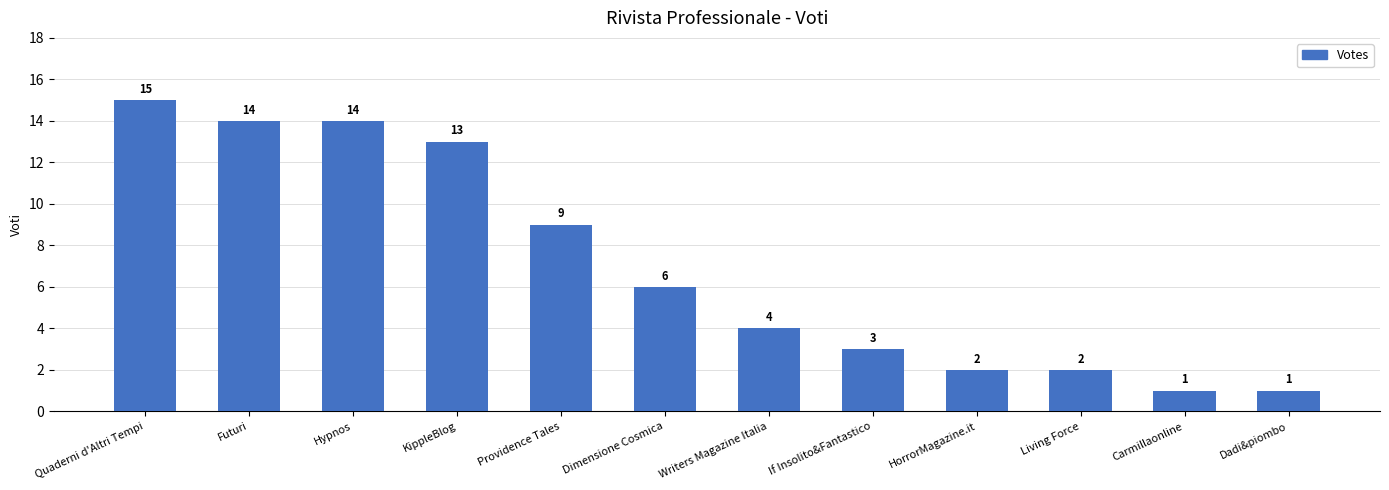

Is it true that the value at Dadi&piombo is 2?

False